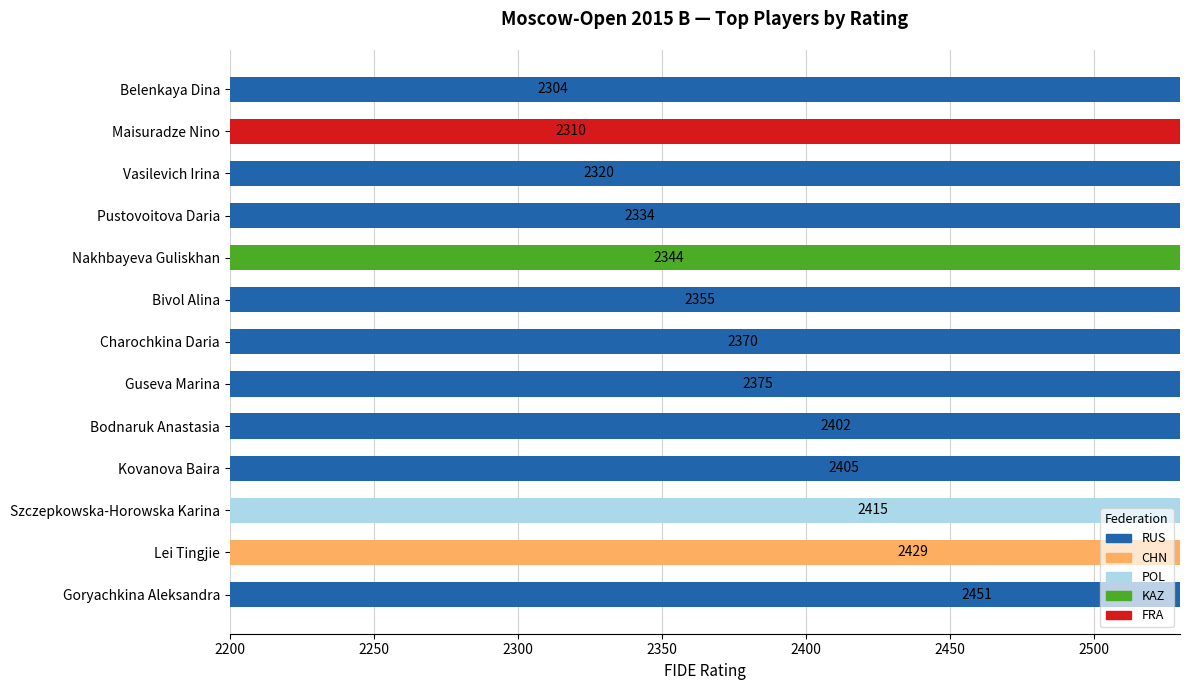

What position from the right is Szczepkowska-Horowska Karina?

11